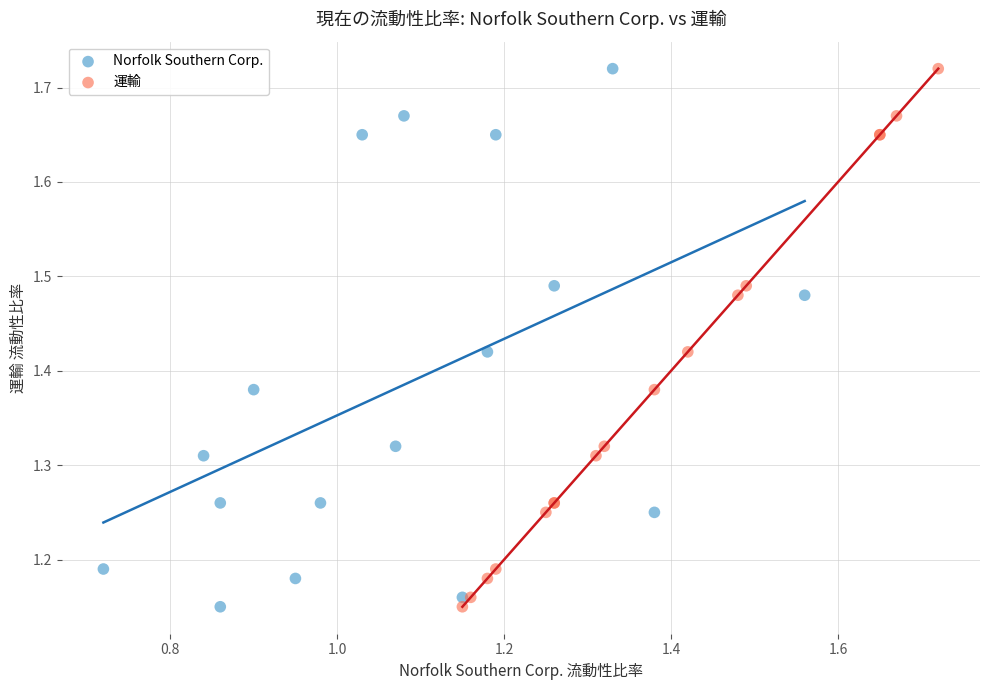

What are all the series names shown in the legend?

Norfolk Southern Corp., 運輸